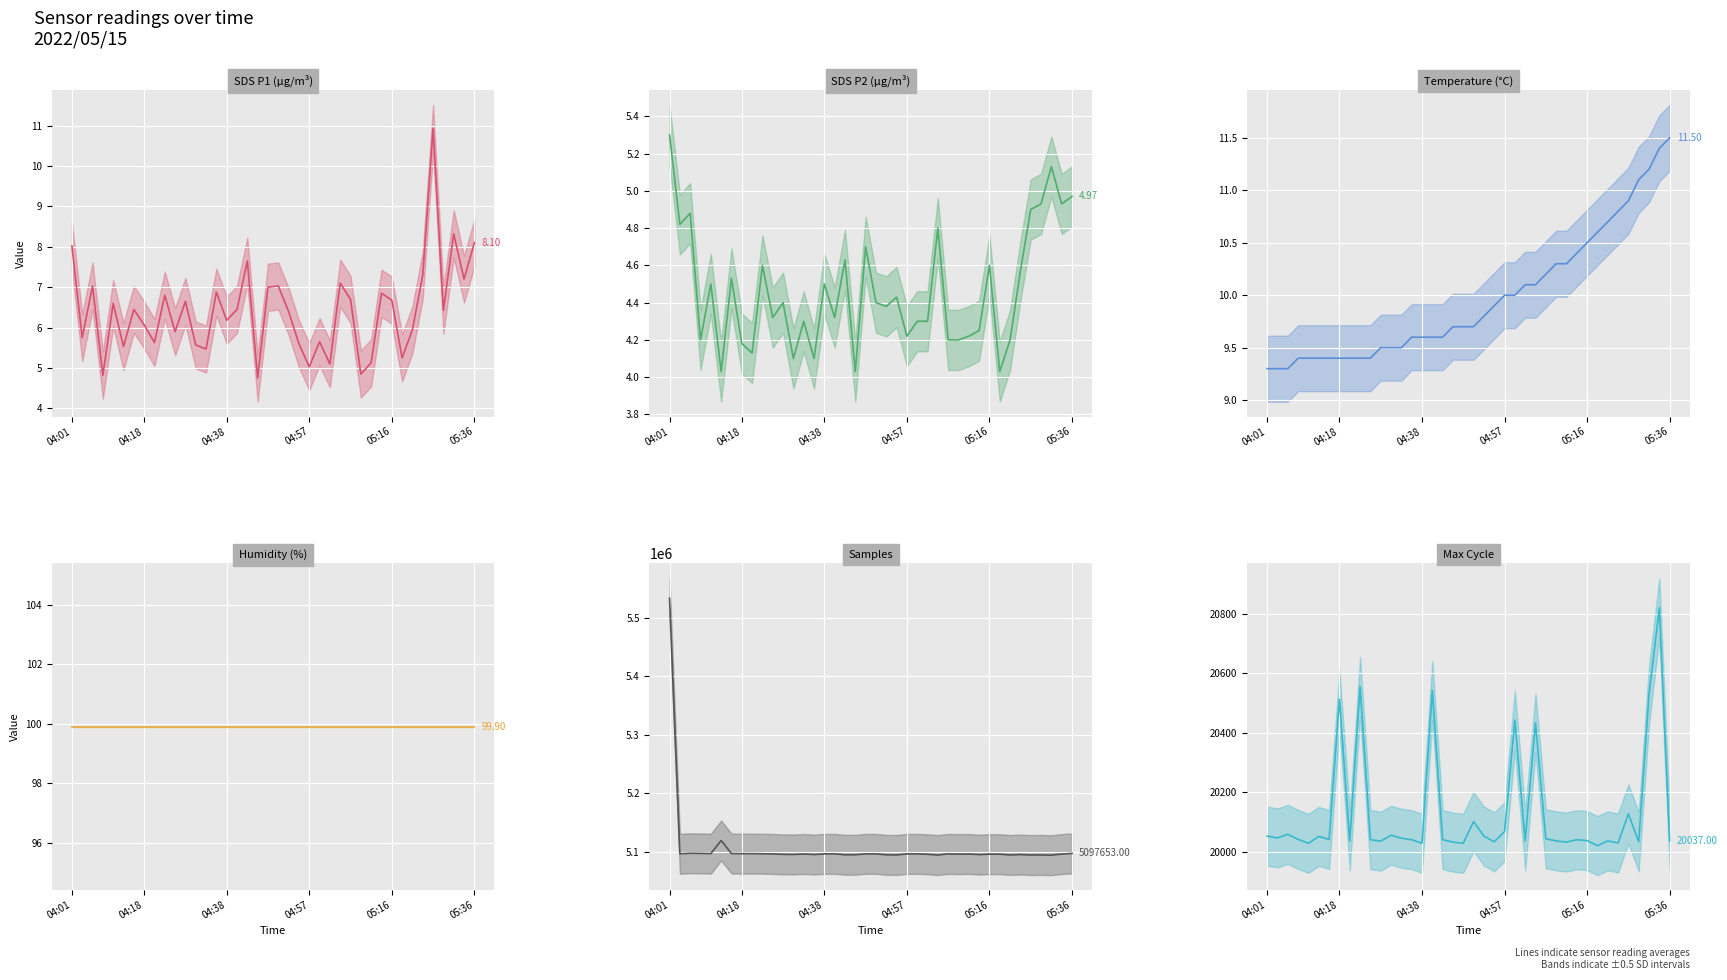

Which has a higher value, 36 or 29?

36